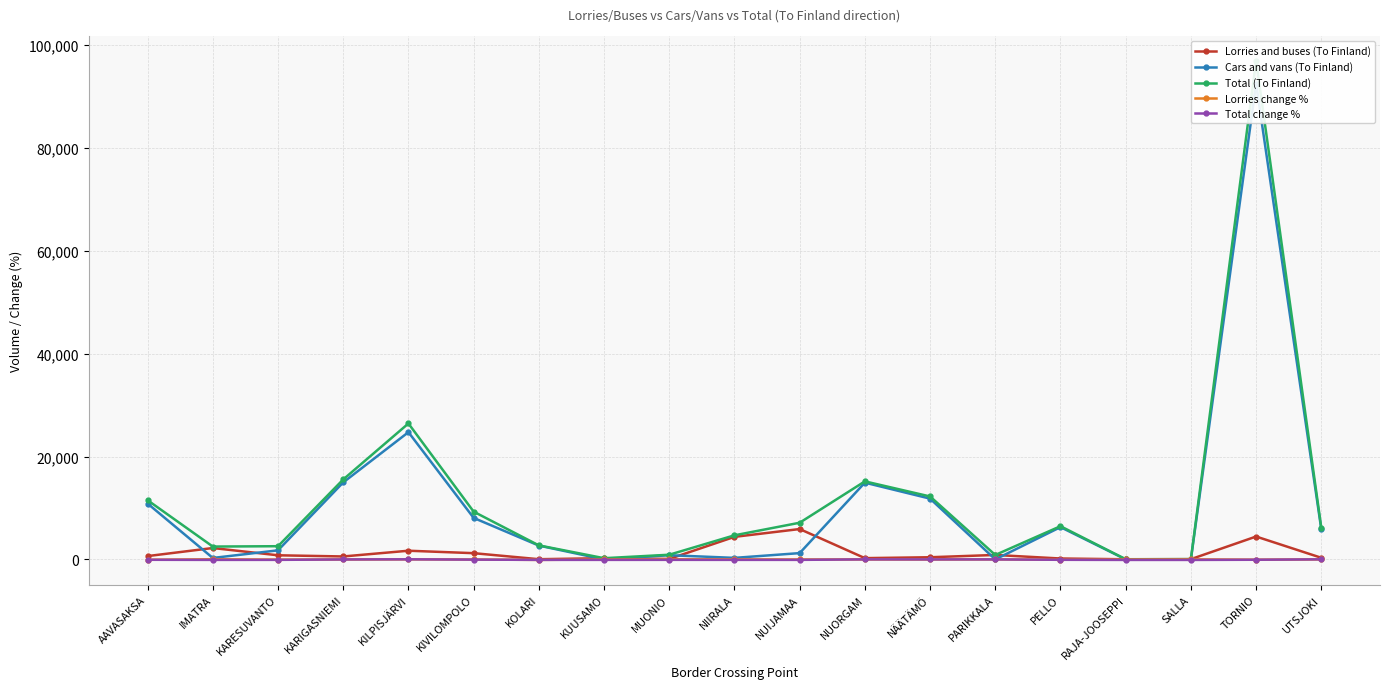

Which label corresponds to the largest value in the chart?

TORNIO